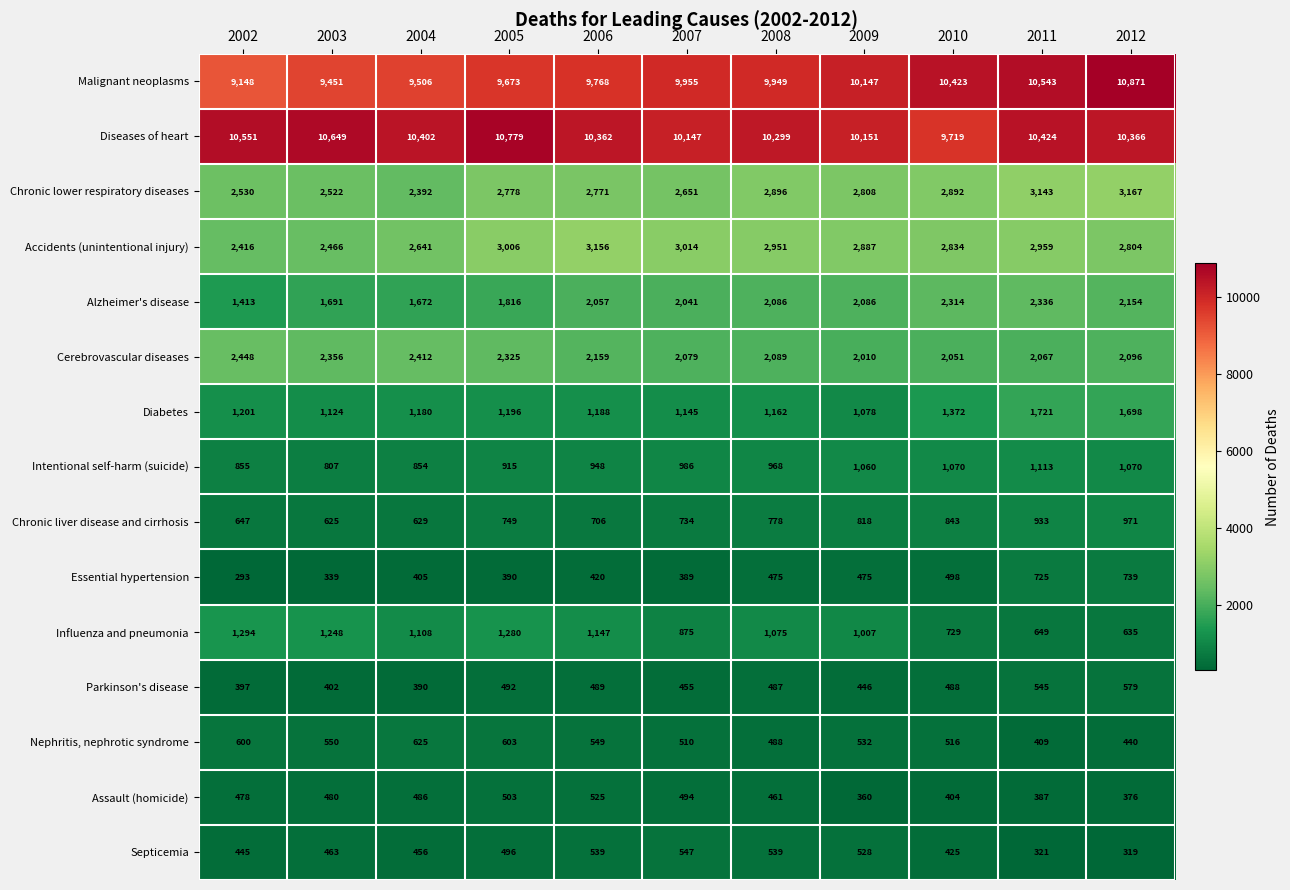

At which category does the chart reach its peak across all series?

2012